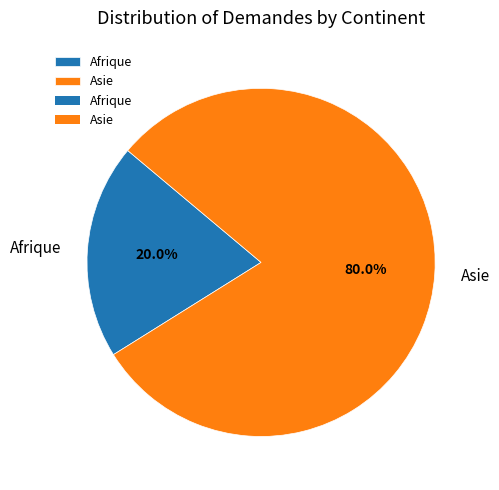

Is it true that Asie is 80% of the pie?

True